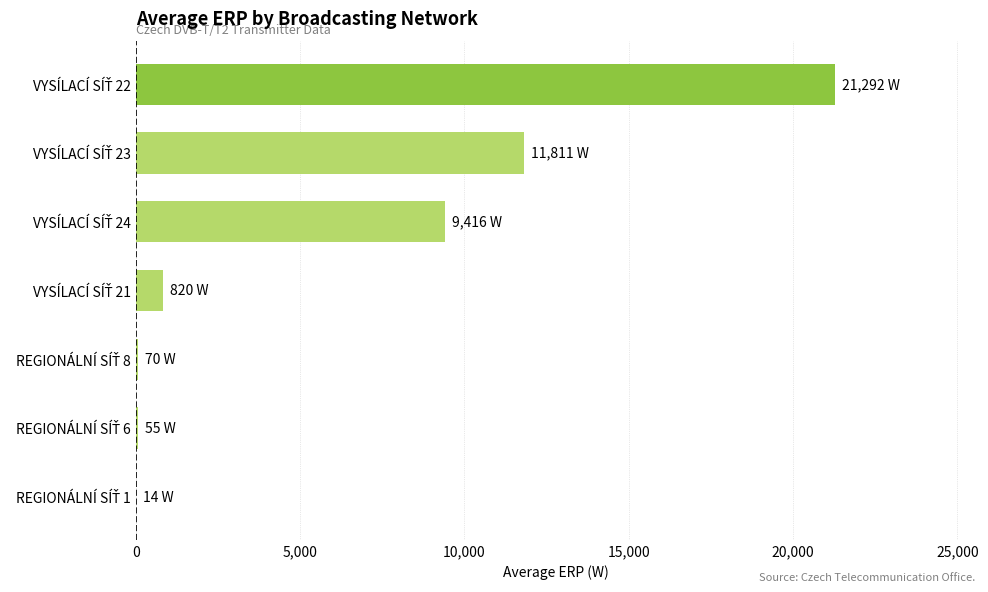

What is the maximum value shown in the chart?

21292